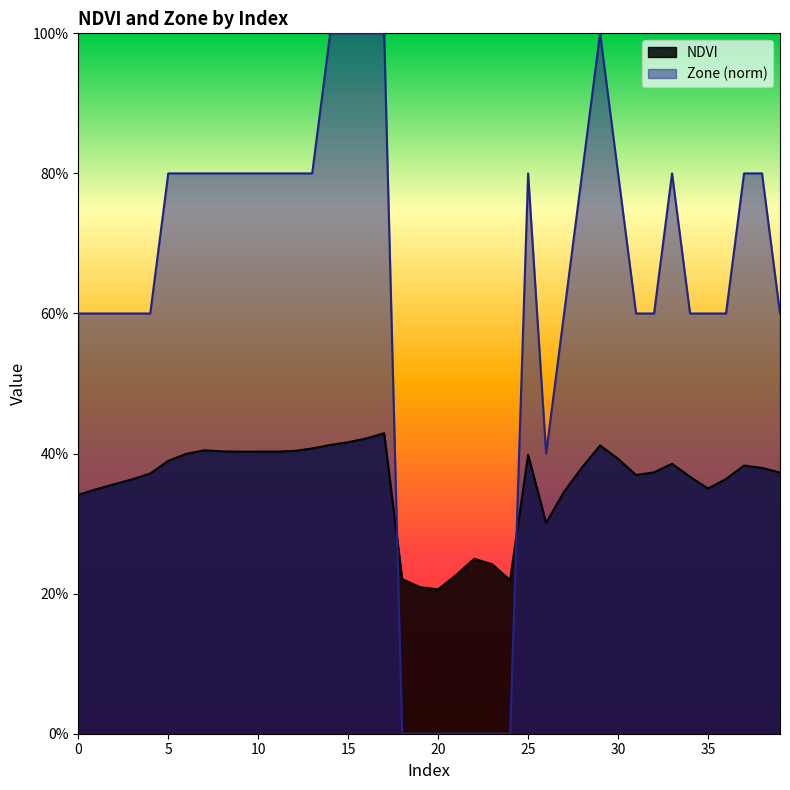

What are all the series names shown in the legend?

NDVI, Zone (norm)